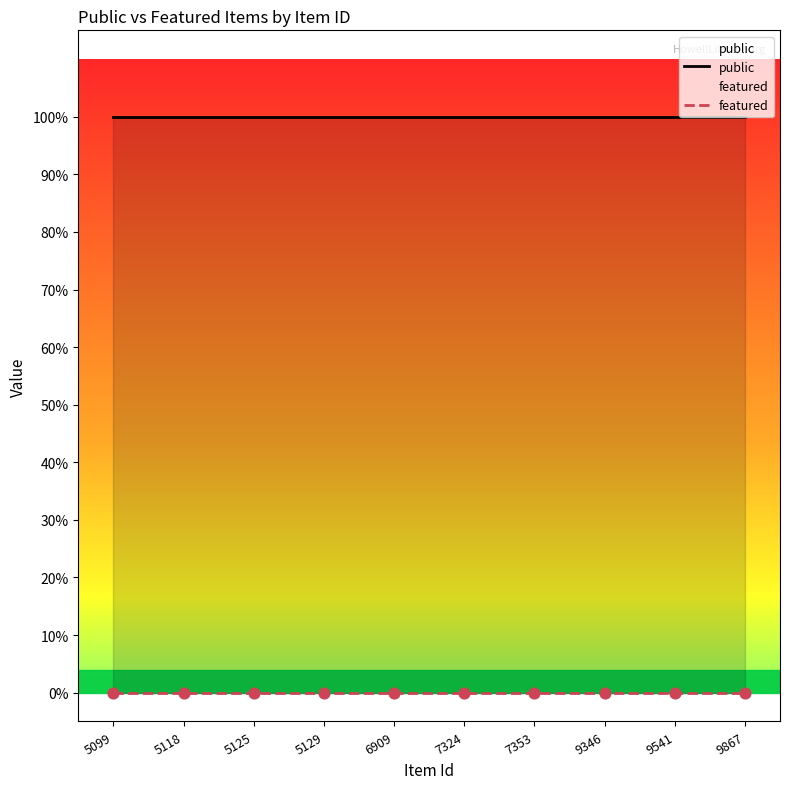

At how many categories does at least one series exceed 0?

10